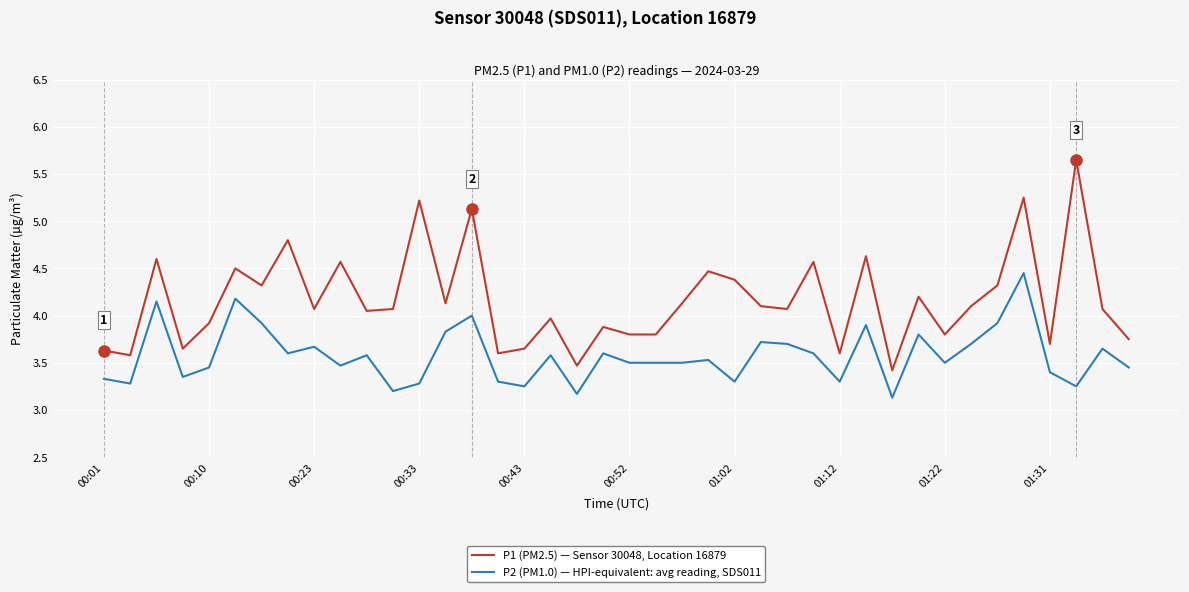

True or false: P1 (PM2.5) — Sensor 30048, Location 16879 and P2 (PM1.0) — HPI-equivalent: avg reading, SDS011 cross at least once.

False